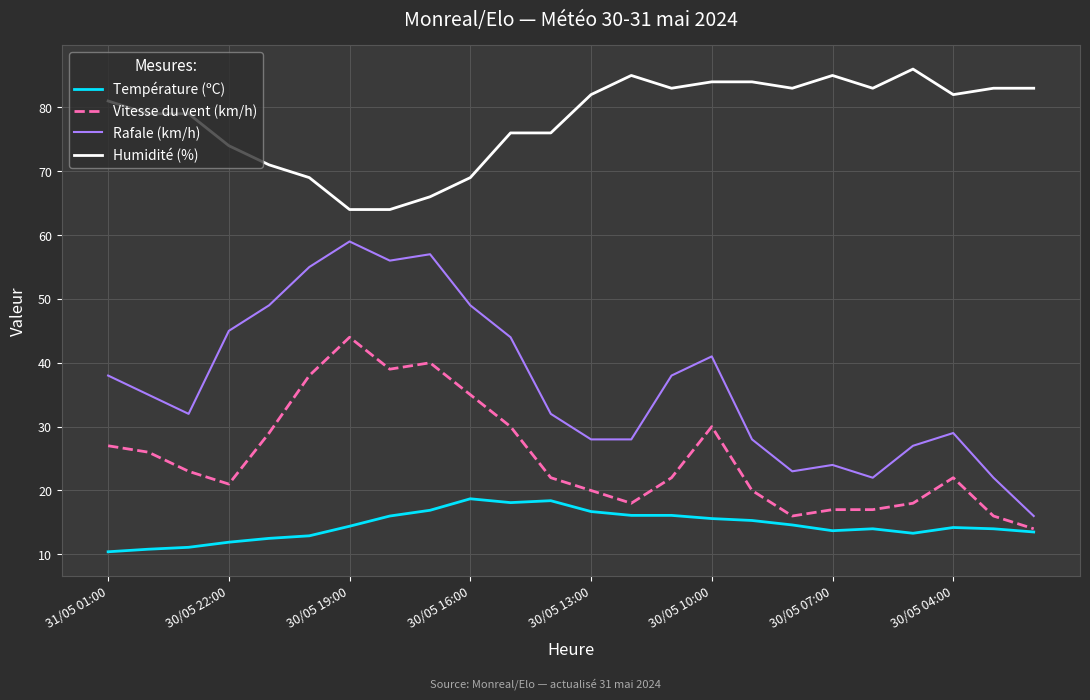

True or false: Vitesse du vent (km/h) and Humidité (%) cross at least once.

False